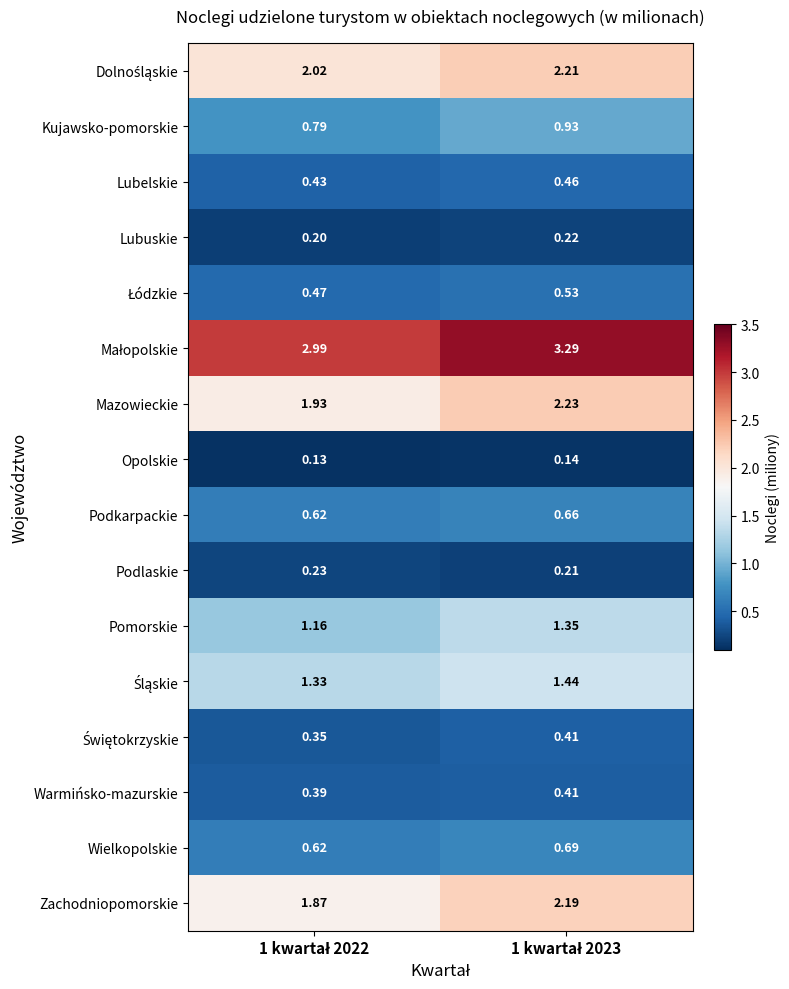

Which series has the largest range (max minus min)?

Zachodniopomorskie